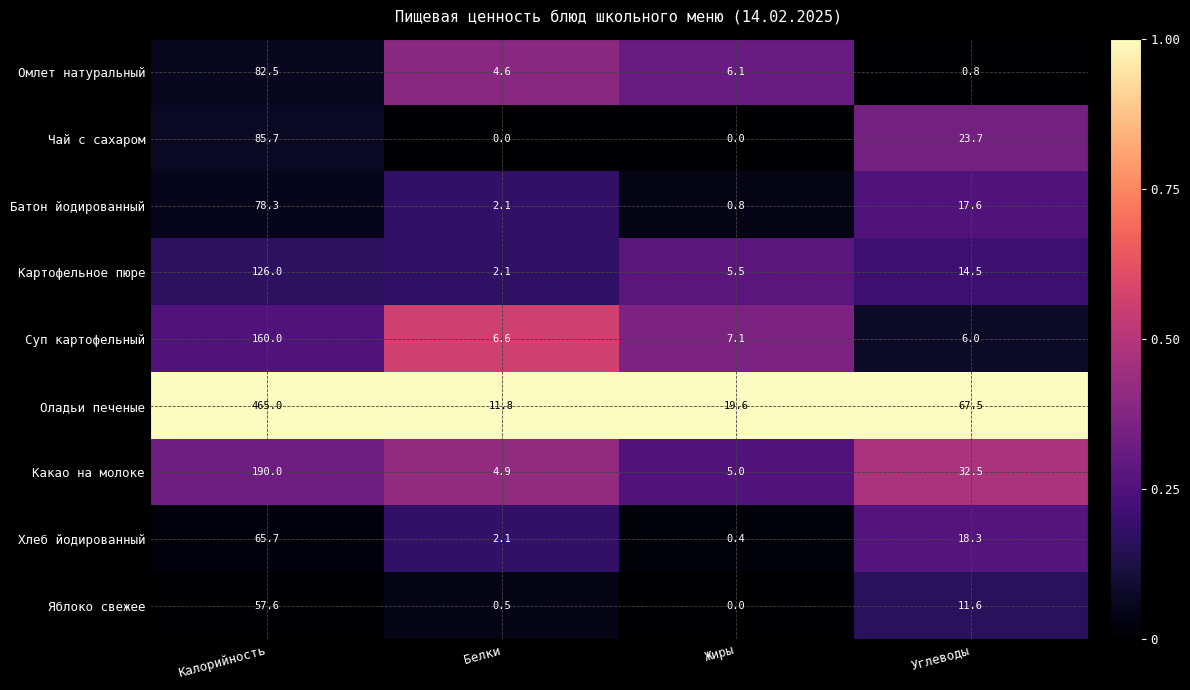

What is the highest value of the Оладьи печеные series?

465.0